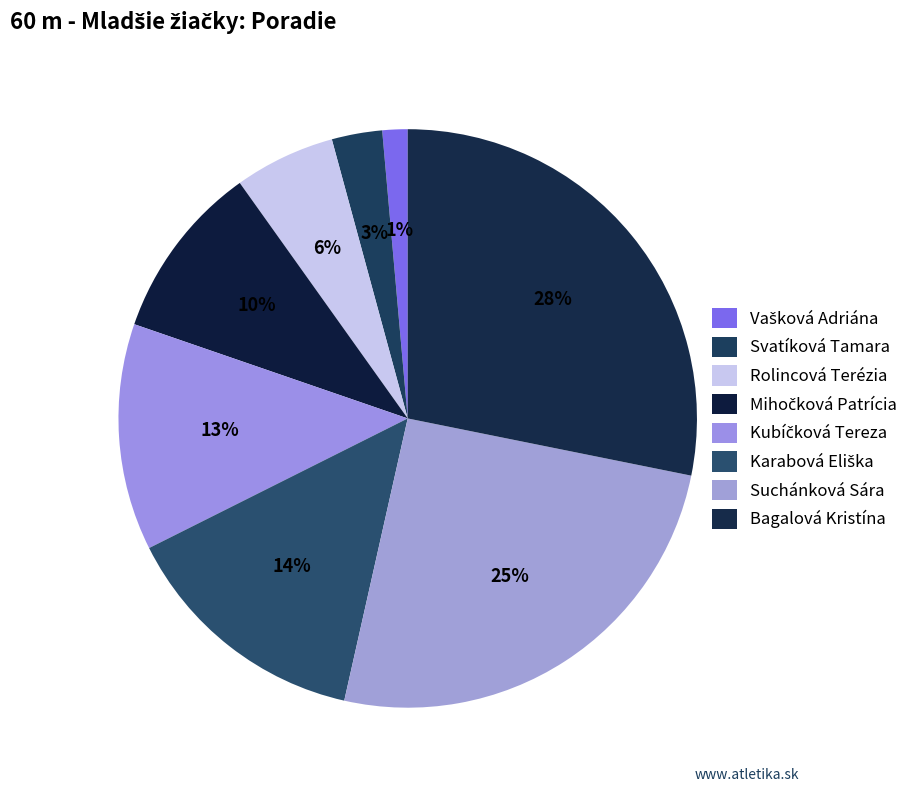

To the nearest percent, what is the combined percentage of Karabová Eliška and Rolincová Terézia?

20%